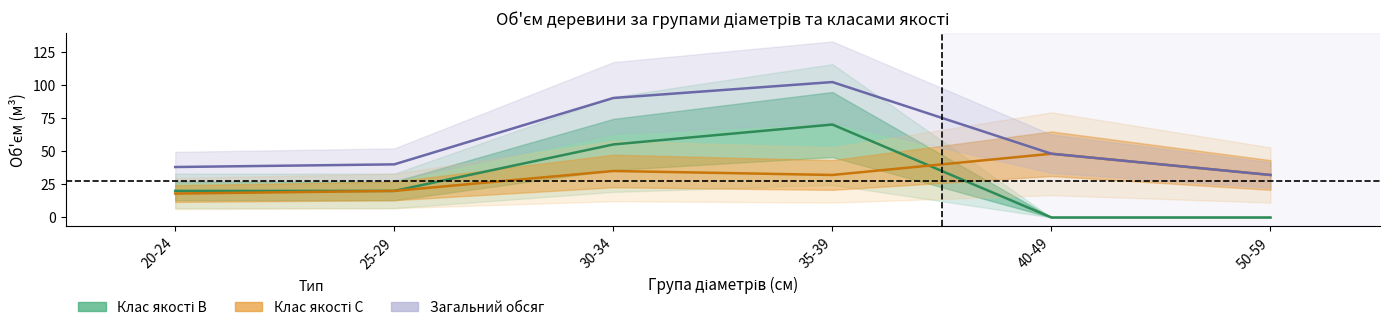

True or false: Клас якості C has more than 1 interior local peaks.

True